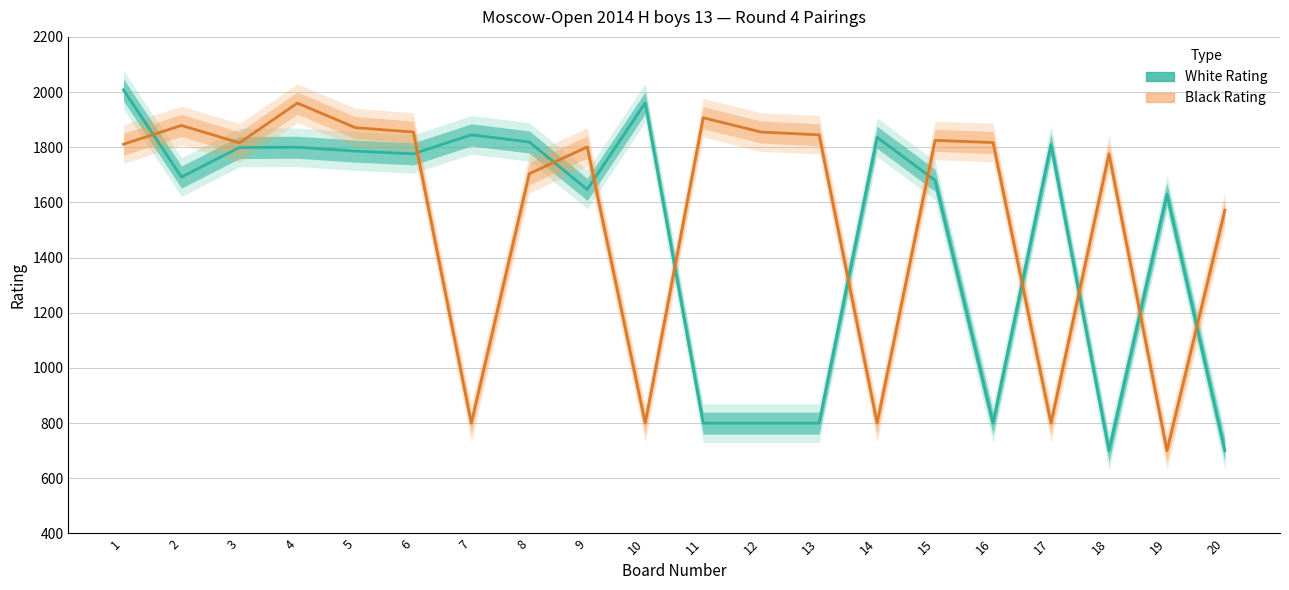

Rank the series by their average value, from lowest to highest.

White Rating (line), Black Rating (line)